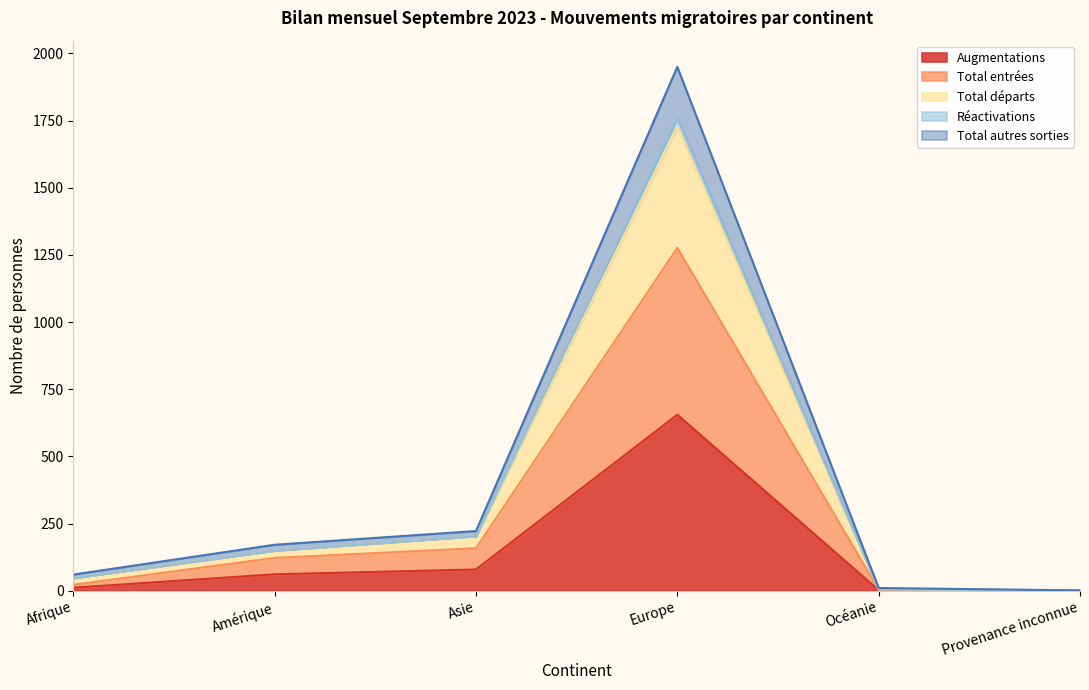

List the labels in order of Augmentations value, smallest first.

Provenance inconnue, Océanie, Afrique, Amérique, Asie, Europe